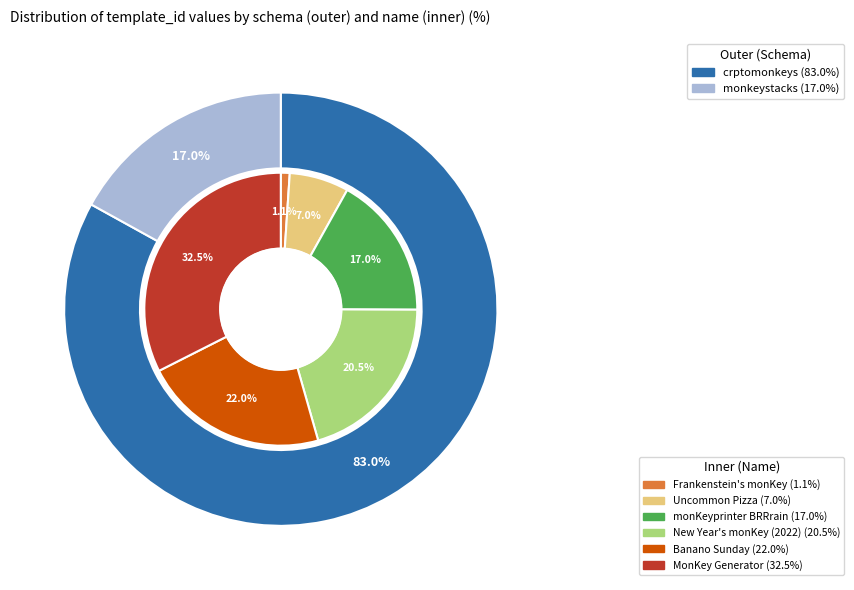

How many segments does this pie chart have?

6